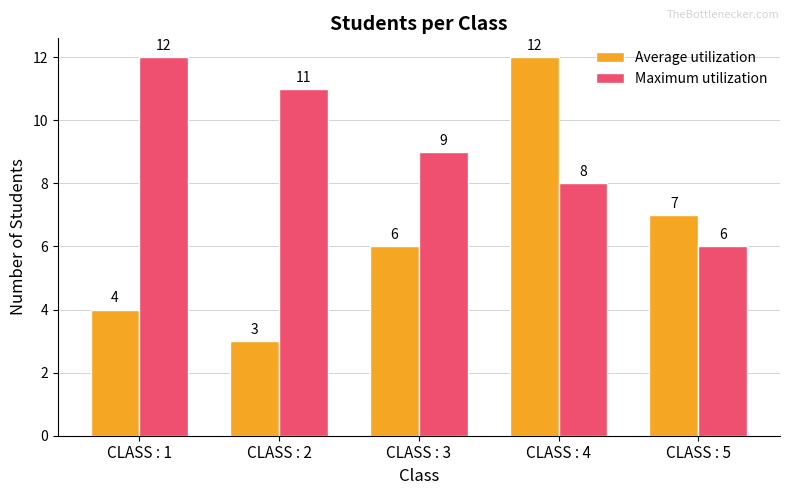

What is the difference between the maximum and minimum values in the Average utilization series?

9